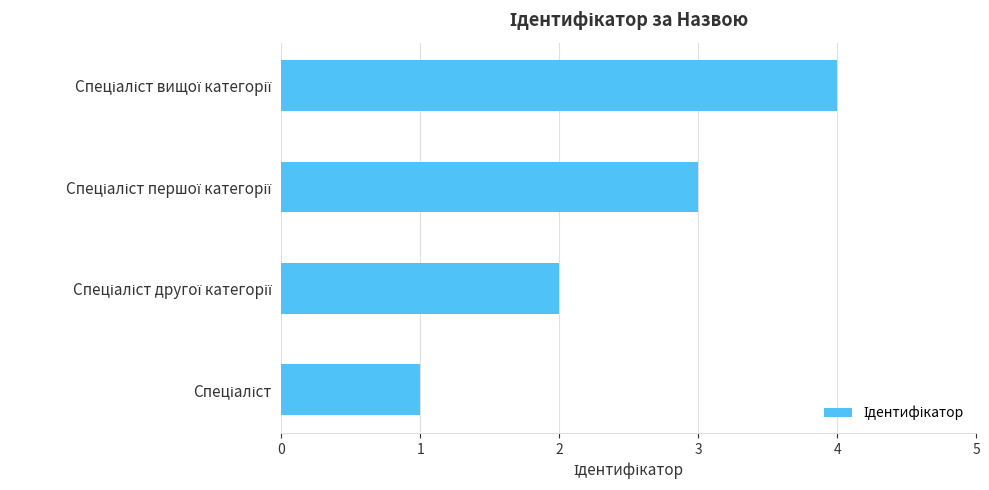

What is the sum of all values?

10